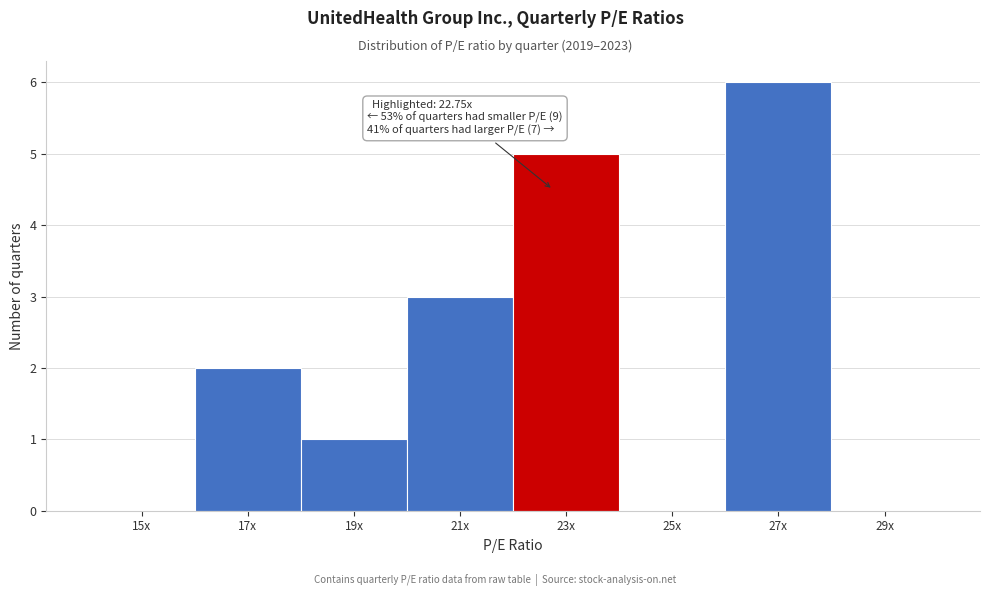

Reading right to left, transcribe all the data shown in this chart.

29x=0	27x=6	25x=0	23x=5	21x=3	19x=1	17x=2	15x=0